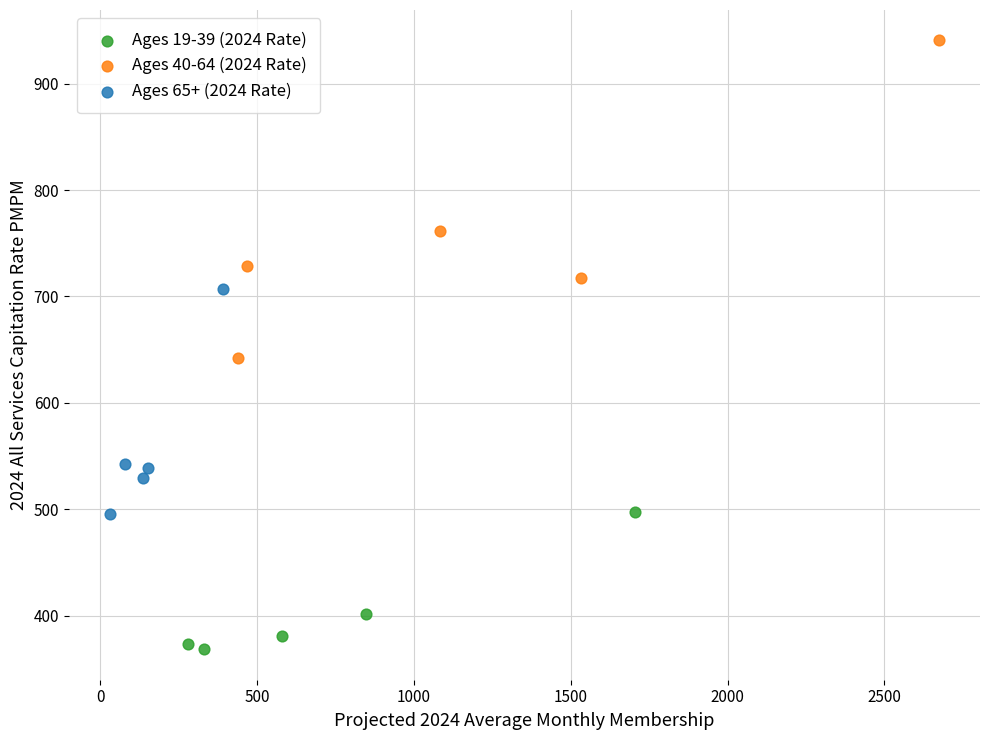

Which series has the widest spread of Y values?

Ages 40-64 (2024 Rate)